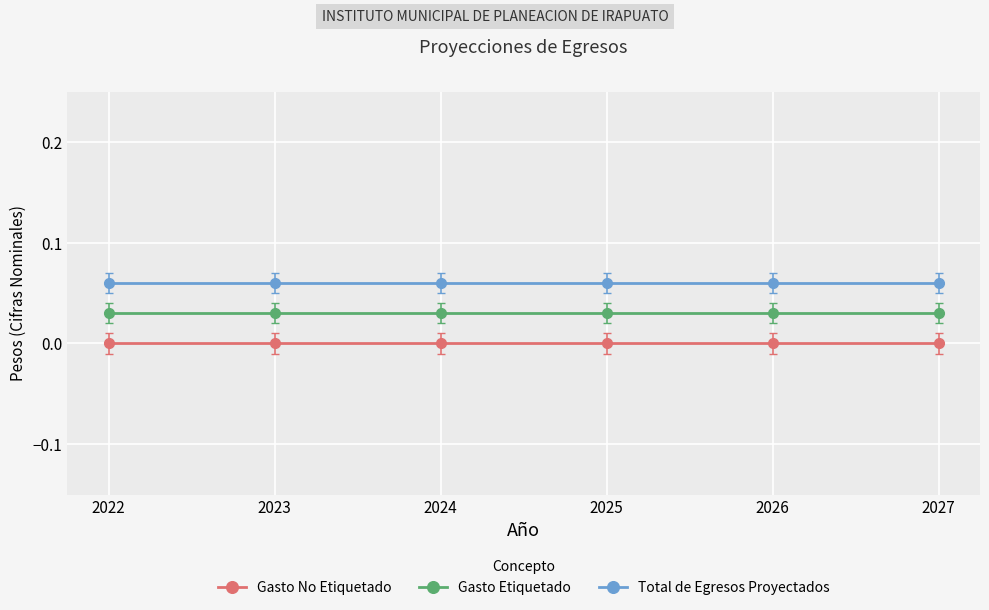

Reading left to right, extract all data points from this chart.

Gasto No Etiquetado: 2022=0.0	2023=0.0	2024=0.0	2025=0.0	2026=0.0	2027=0.0
Gasto Etiquetado: 2022=0.0	2023=0.0	2024=0.0	2025=0.0	2026=0.0	2027=0.0
Total de Egresos Proyectados: 2022=0.1	2023=0.1	2024=0.1	2025=0.1	2026=0.1	2027=0.1